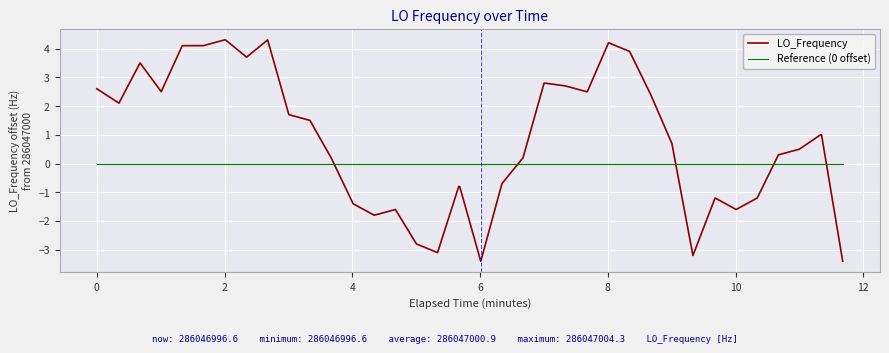

Which series has the widest spread of values?

LO_Frequency